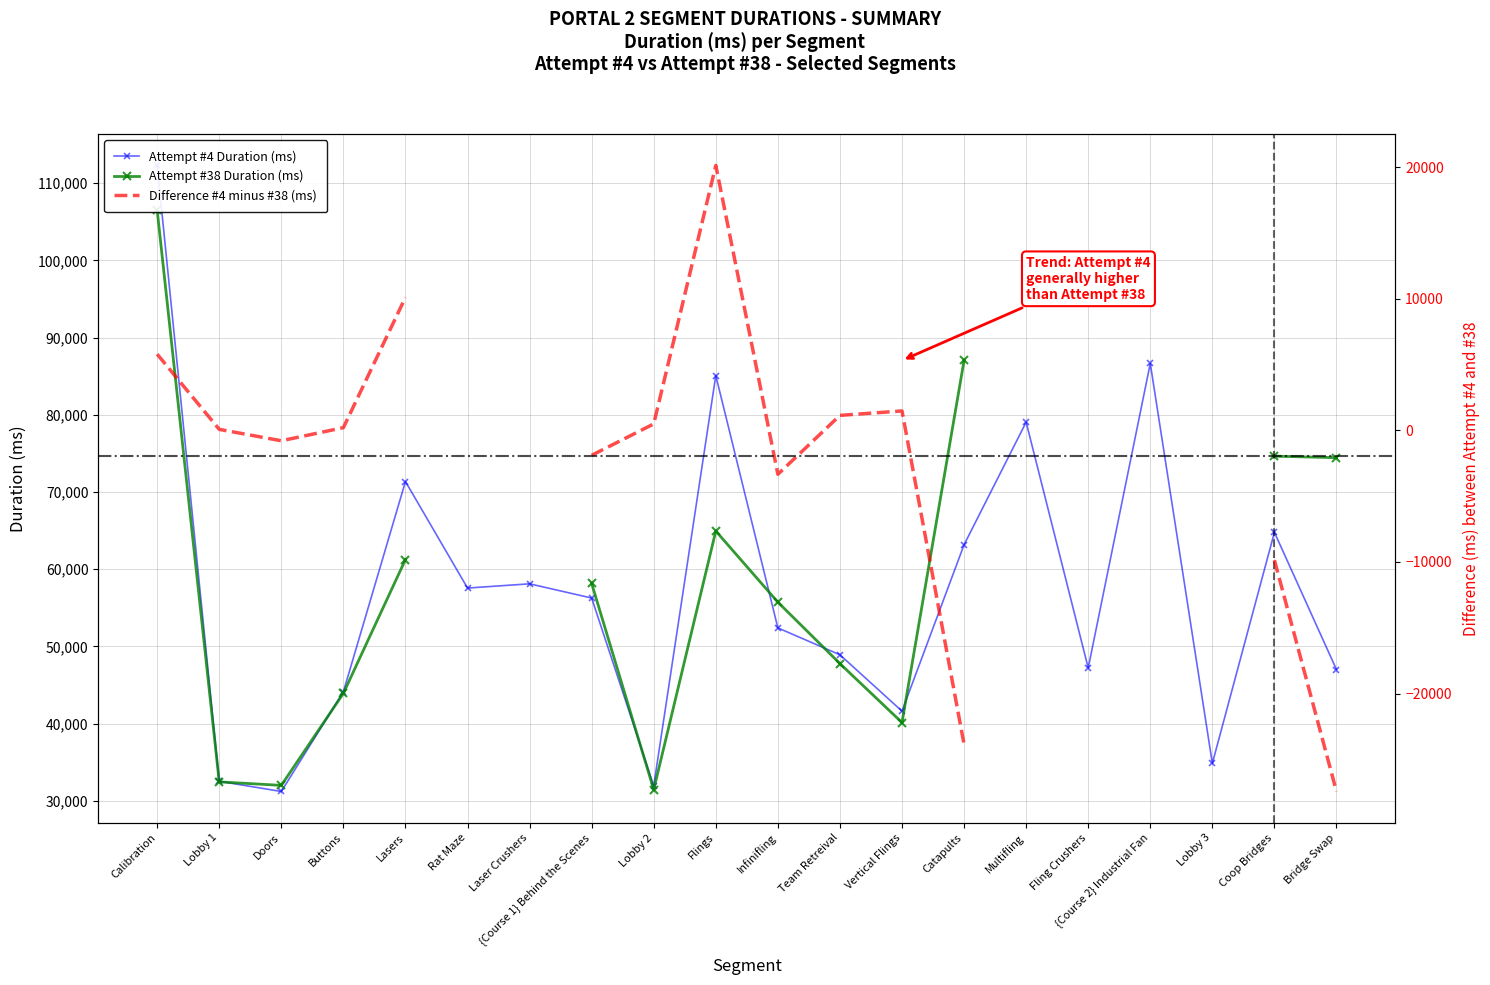

What is the difference between the values at Lasers and {Course 1} Behind the Scenes?

15089